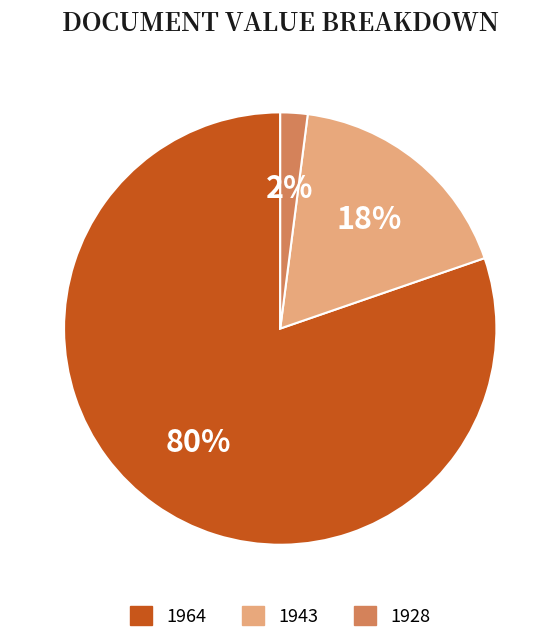

Is it true that 1943 is 18% of the pie?

True